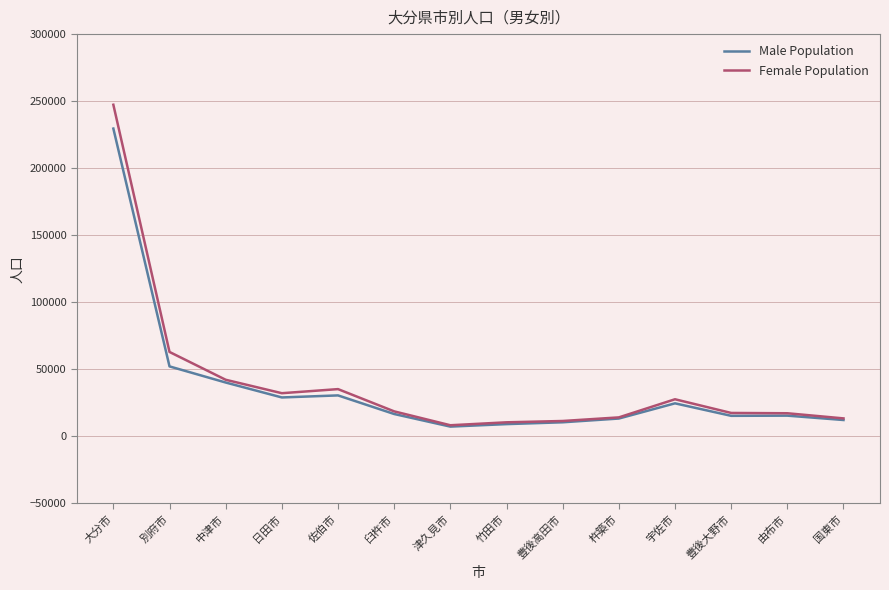

What is the sum of all Female Population values?

557585